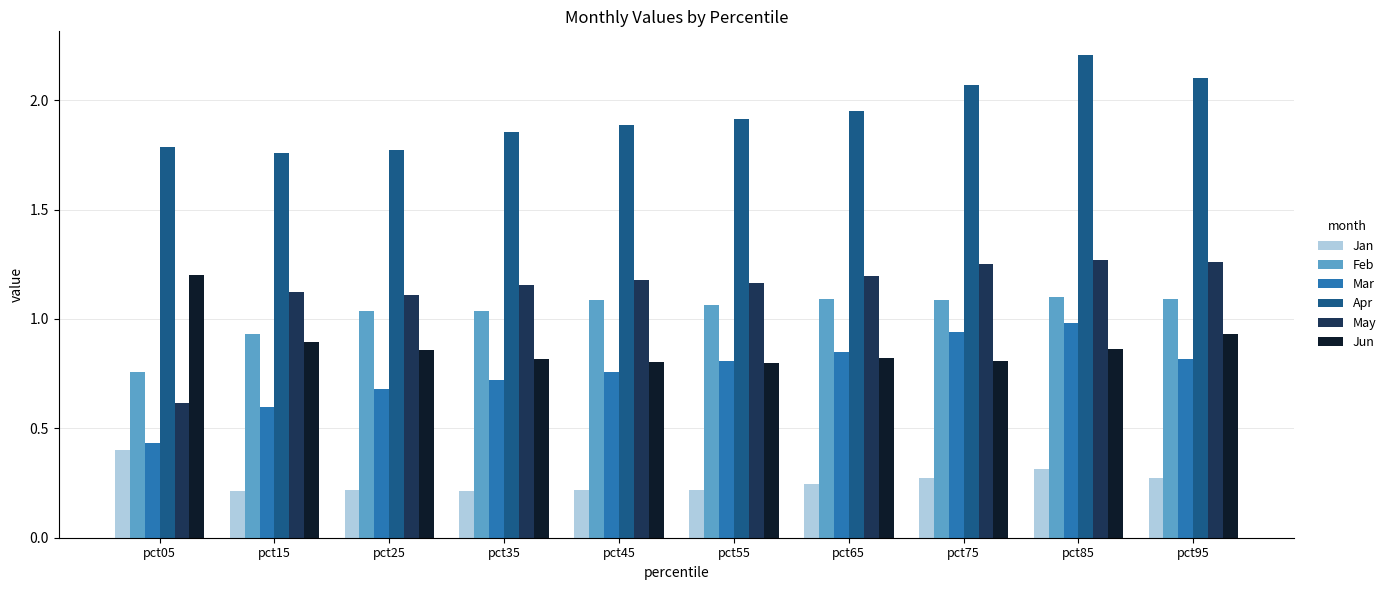

Which series has the largest range (max minus min)?

May